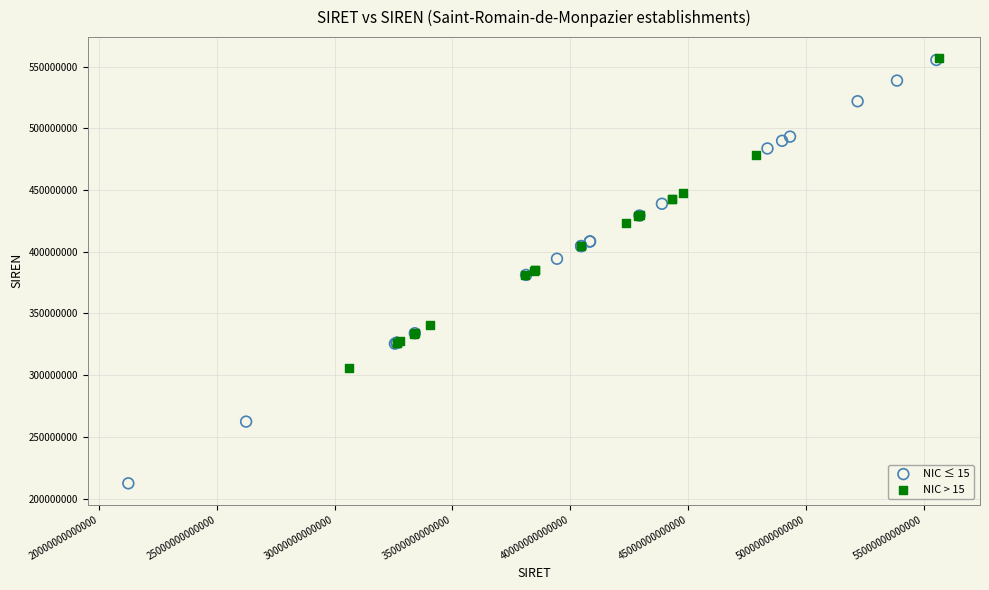

Which series reaches the minimum Y coordinate?

NIC ≤ 15